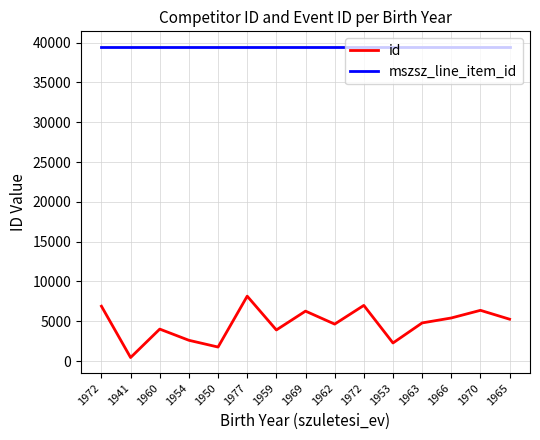

Is it true that id equals 4497 at 1954?

False